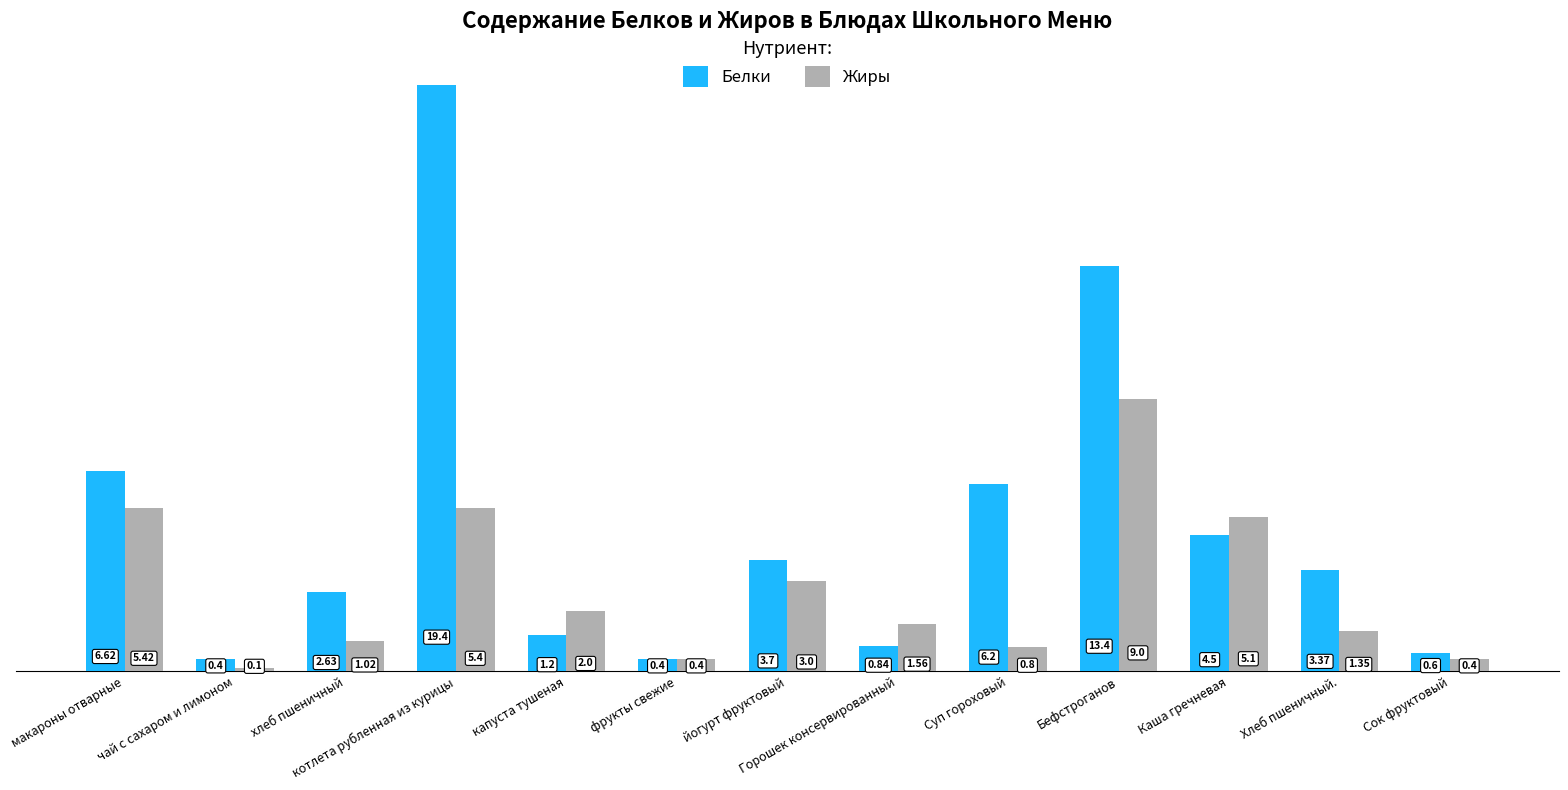

At which label is Жиры closest to 4?

йогурт фруктовый